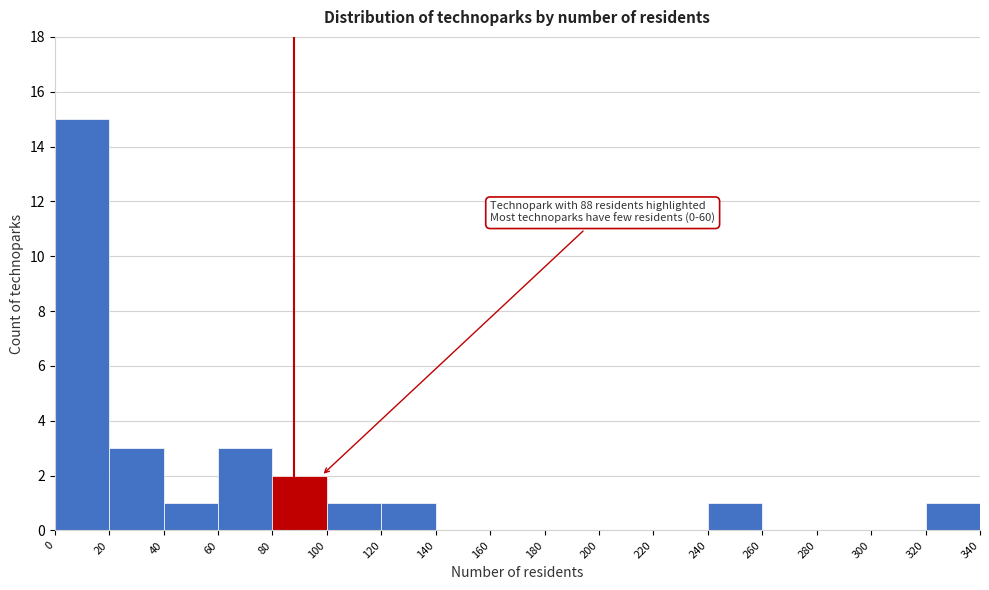

Over which range of the x-axis is the bar tallest?

0 to 20